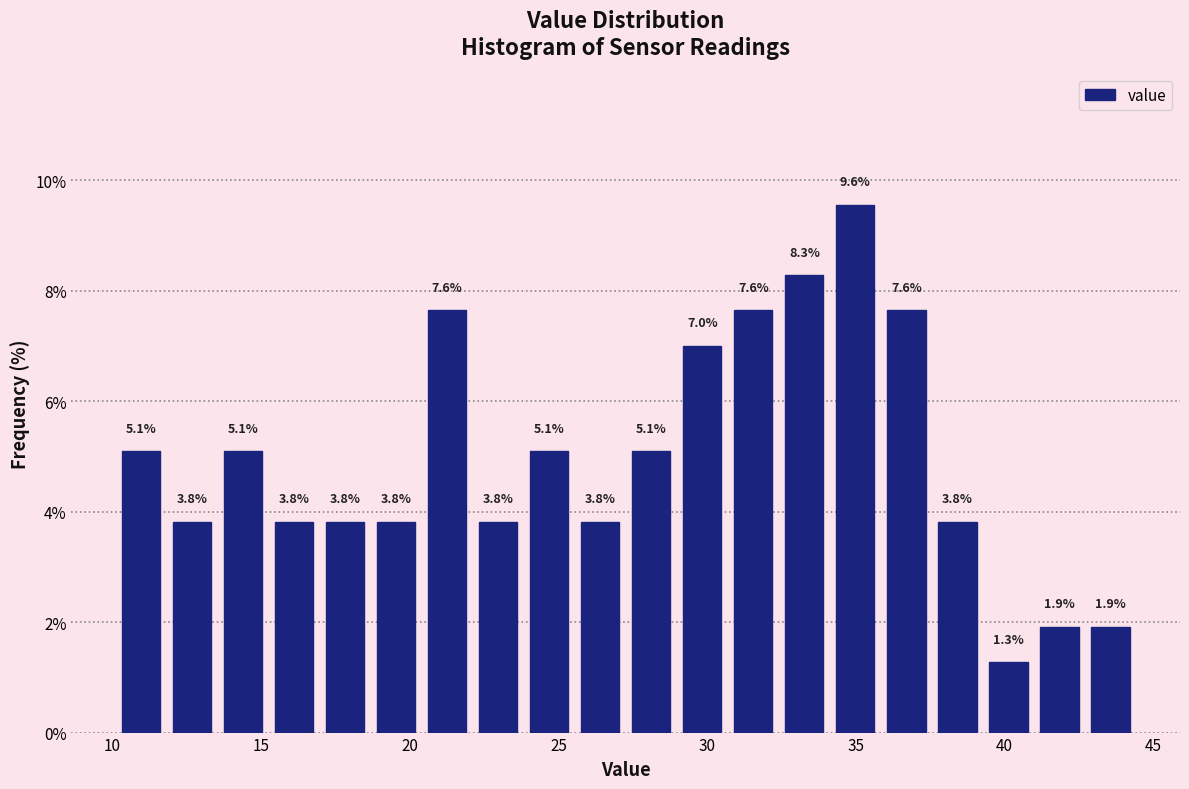

Read against the x-axis, roughly where is the centre of the tallest bar?

35.0